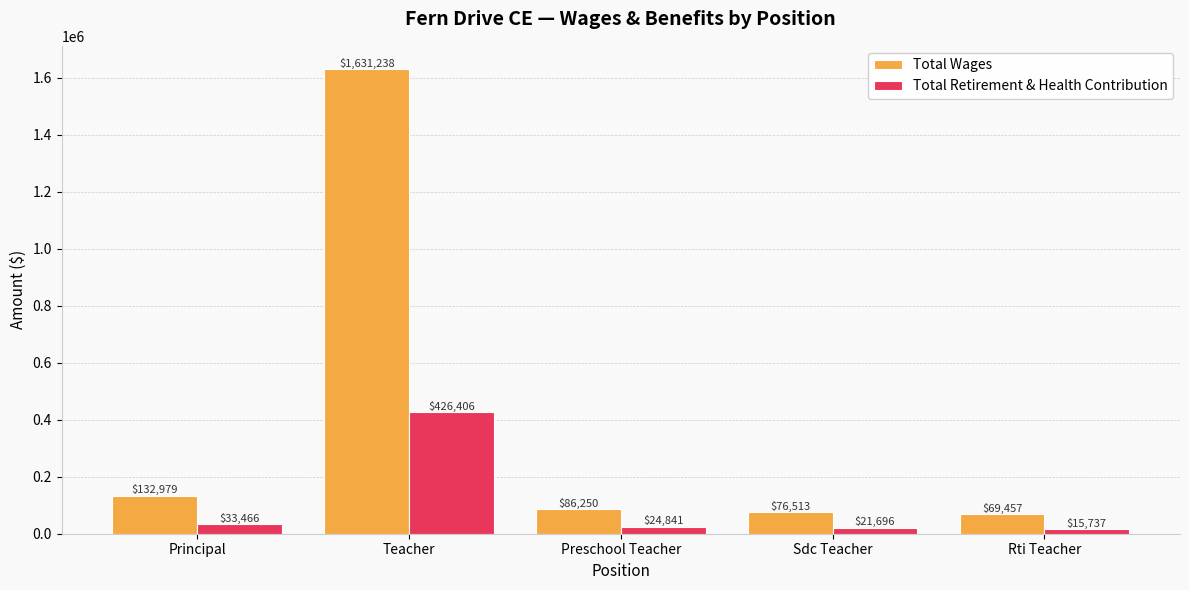

Does the chart contain stacked bars?

No